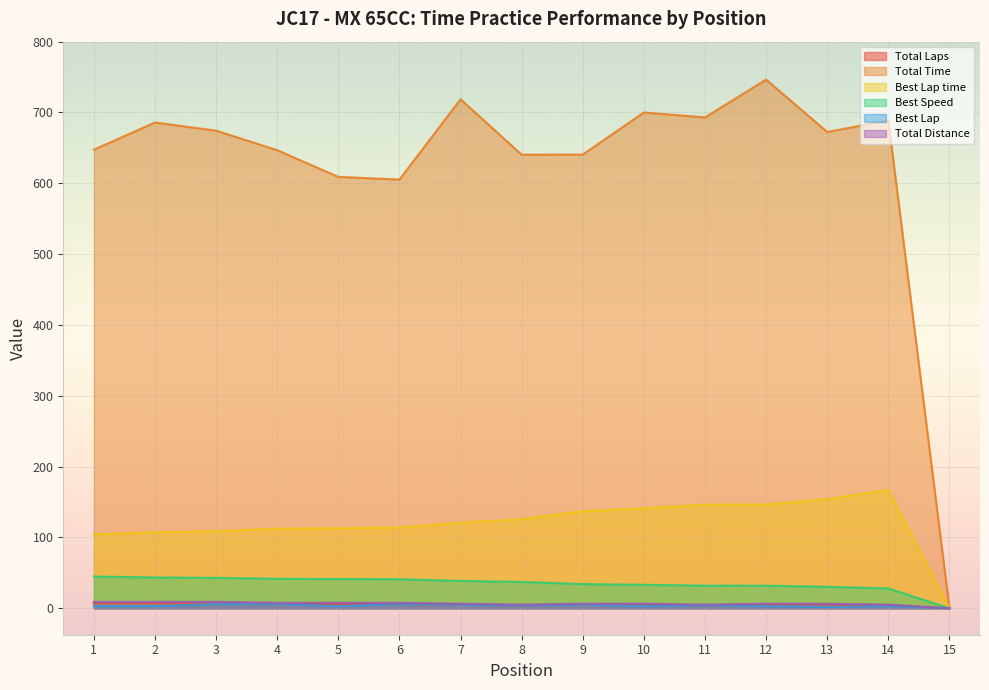

Which series has the largest range (max minus min)?

Total Time